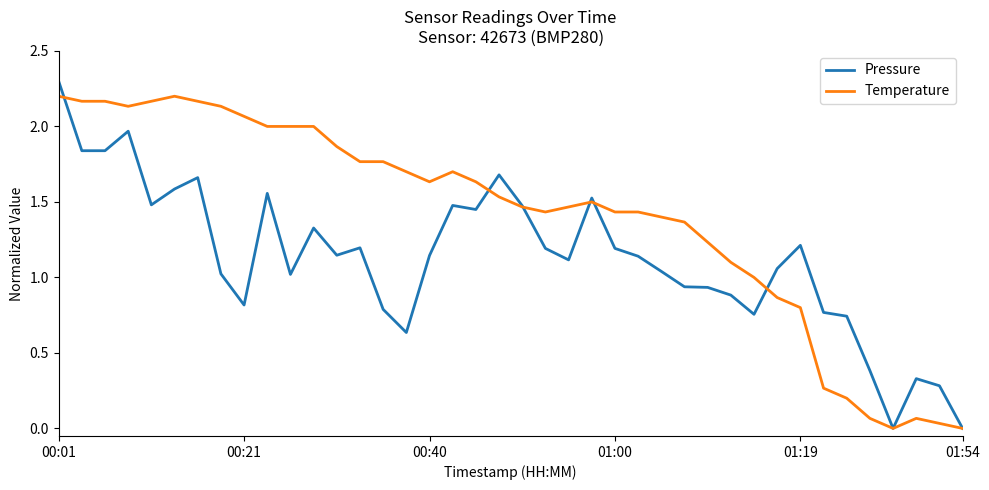

List the series in order of their overall mean, lowest first.

Pressure, Temperature